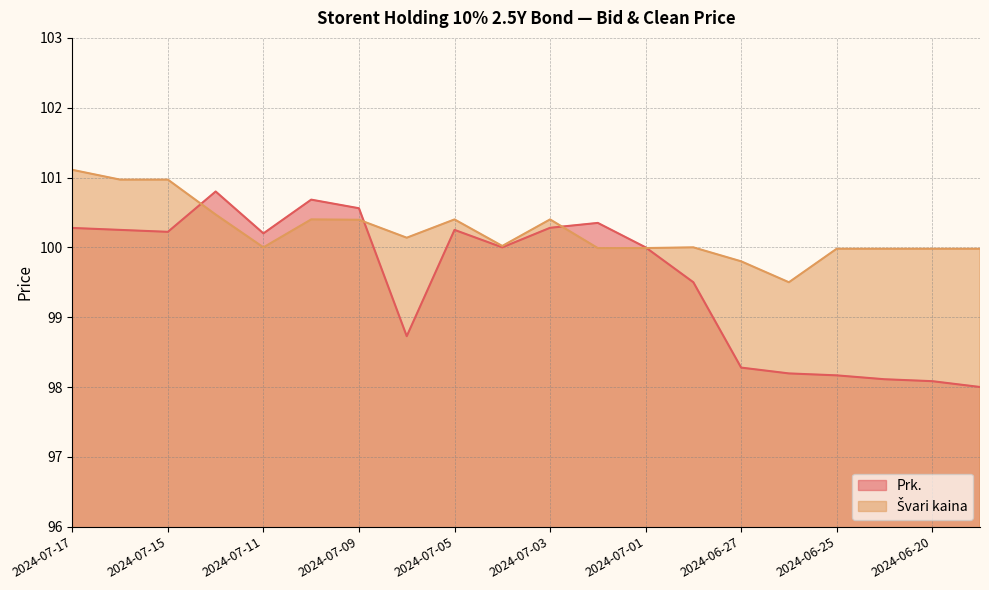

Where is Prk. nearest to the value 99?

2024-07-08